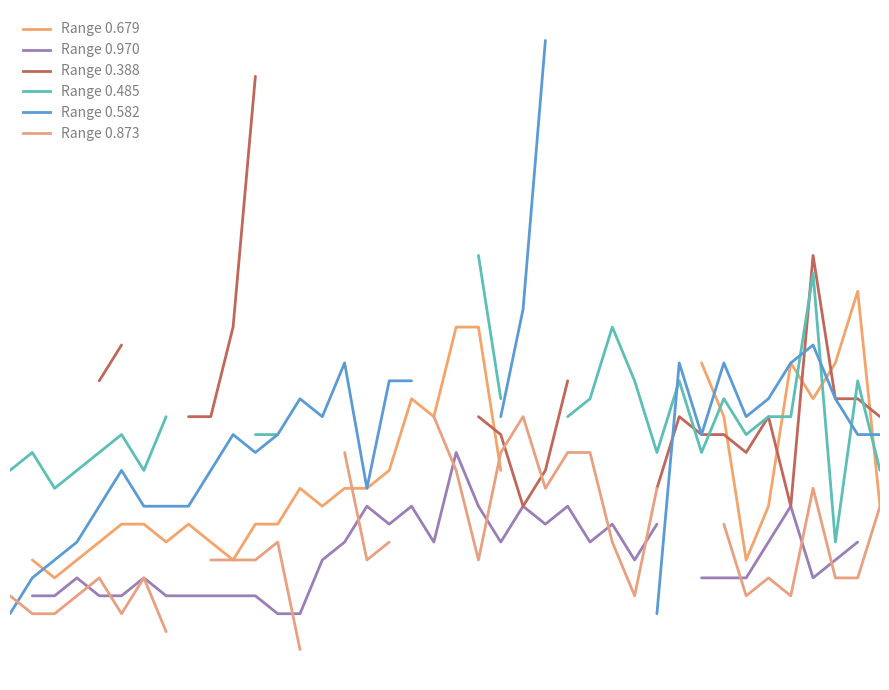

Which series has the widest spread of values?

col_4 (0.582)